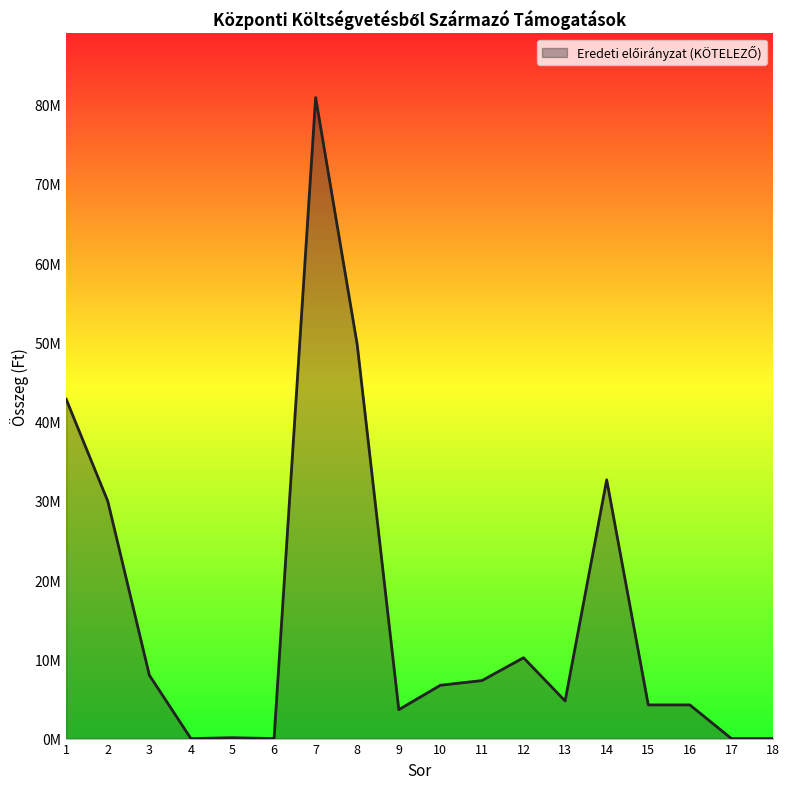

Rank the categories by value from highest to lowest.

7, 8, 1, 14, 2, 12, 3, 11, 10, 13, 15, 16, 9, 5, 4, 6, 17, 18